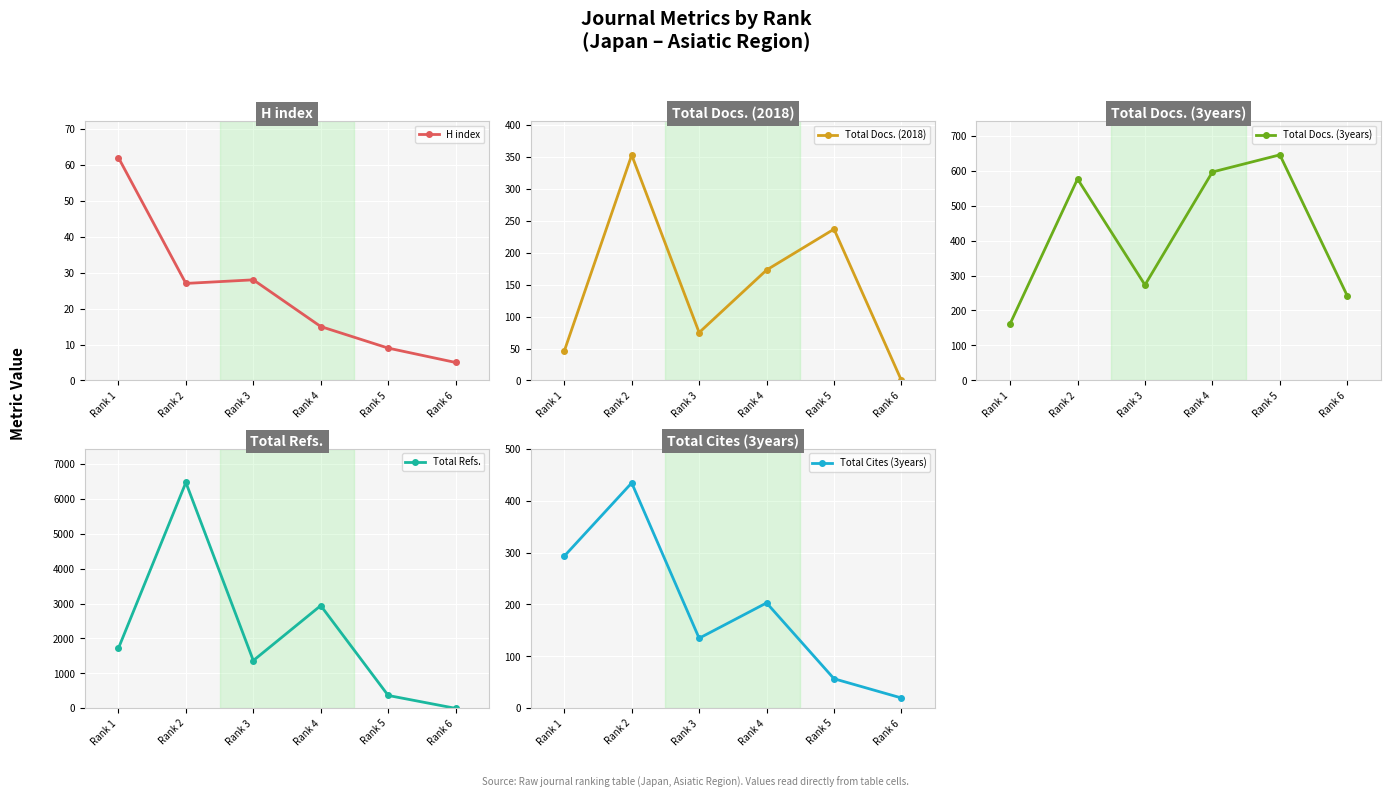

What are all the series names shown in the legend?

H index, Total Docs. (2018), Total Docs. (3years), Total Refs., Total Cites (3years)